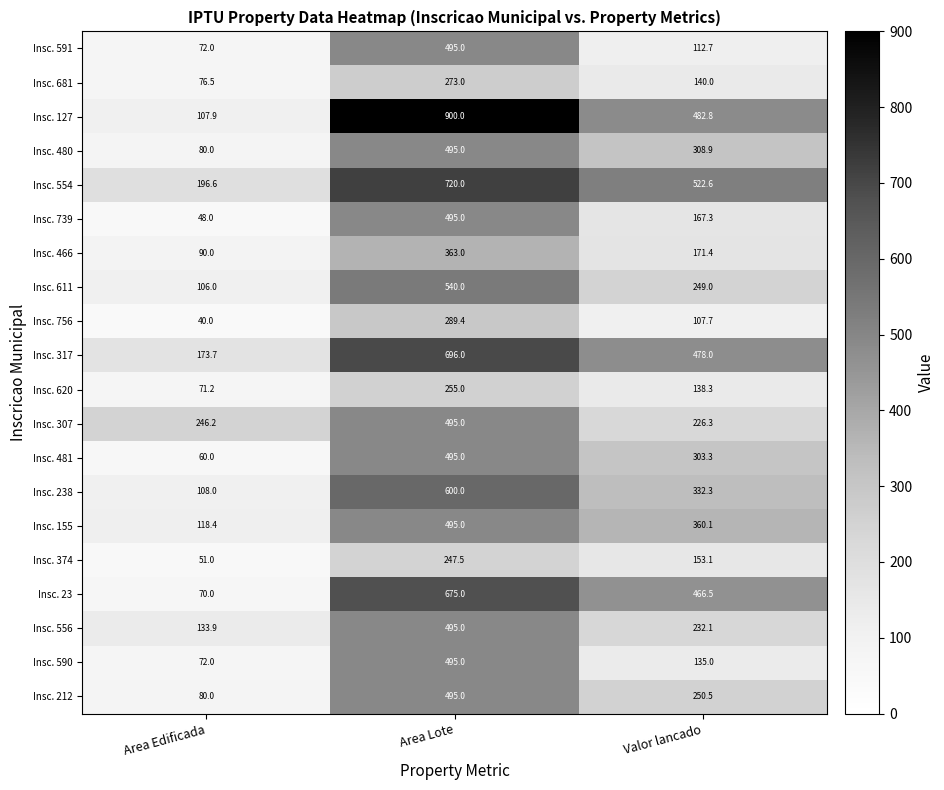

At how many categories does at least one series exceed 130?

3